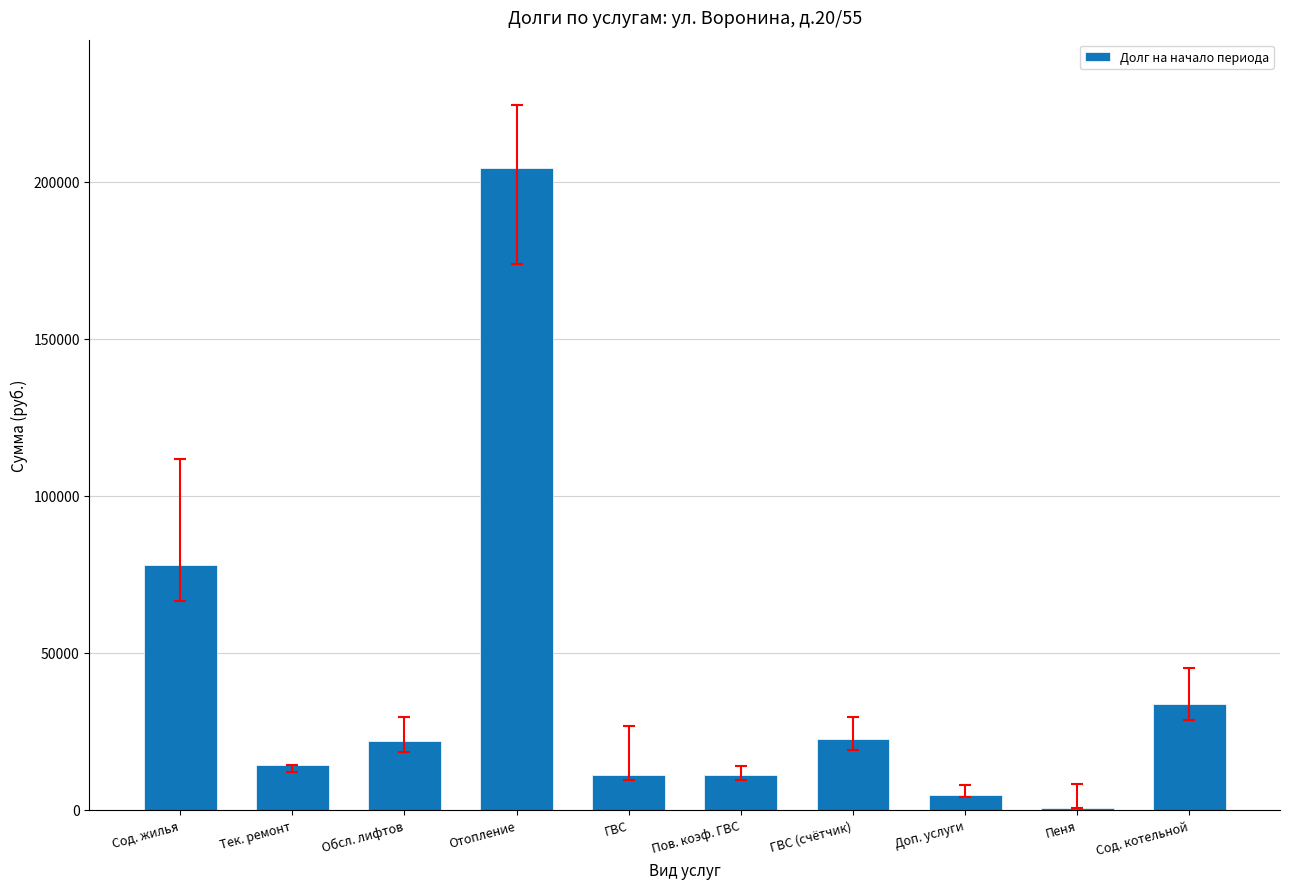

Which category has the highest value across all series?

Отопление